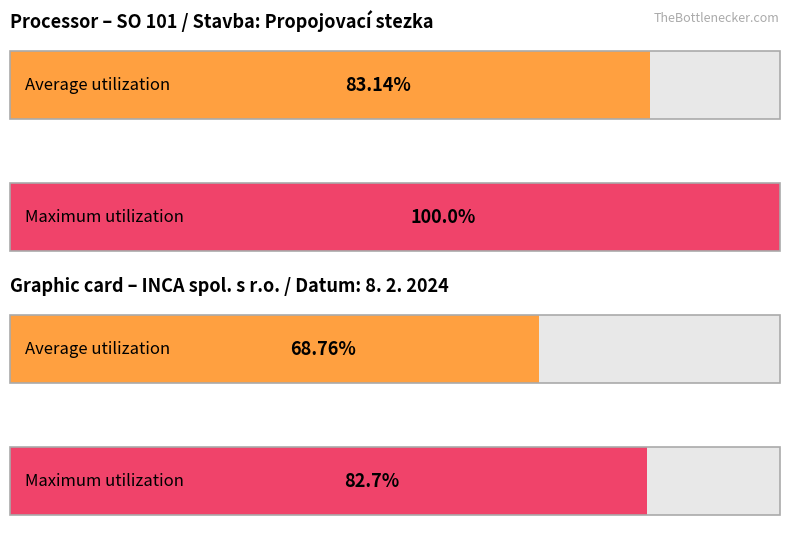

Does the chart contain any negative values?

No